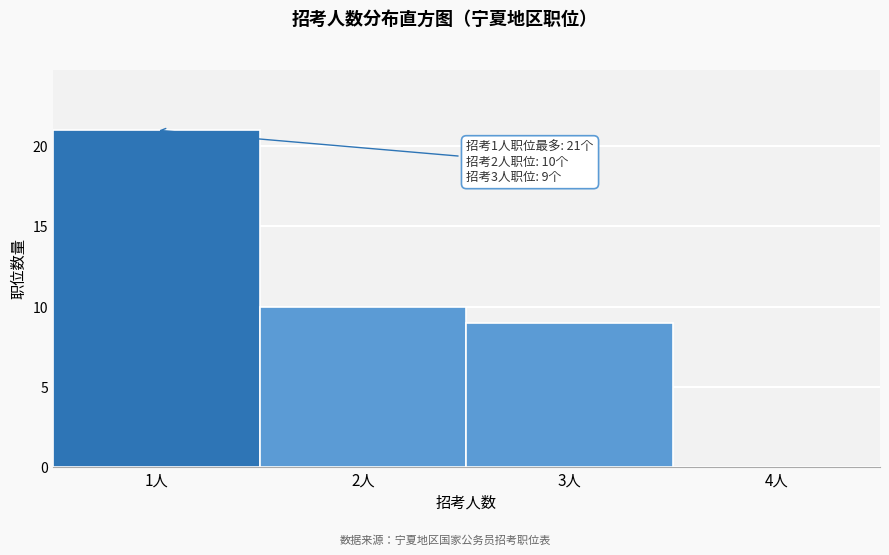

Which range on the x-axis has the tallest bar?

0.5 to 1.5